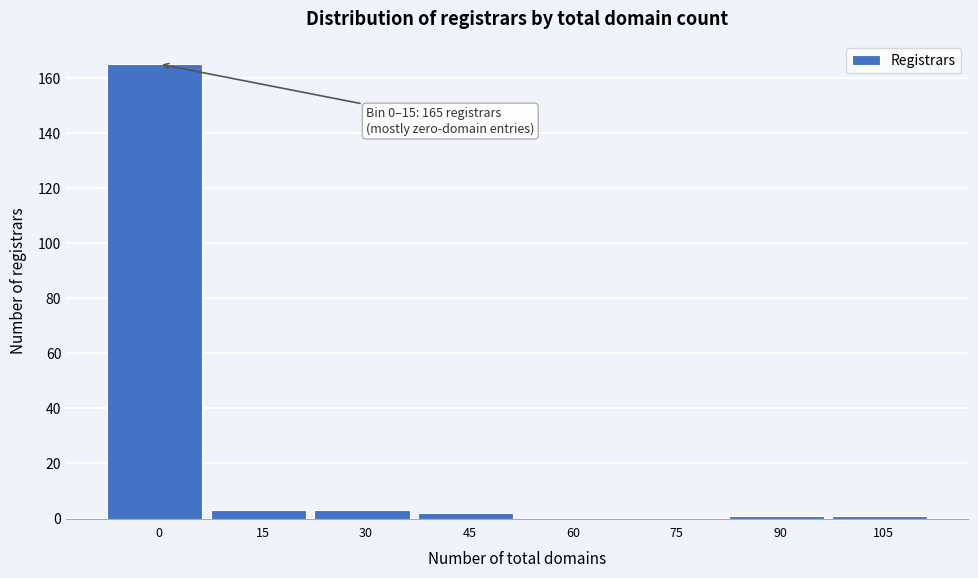

Reading left to right, list all the values displayed in this chart.

0=165	15=3	30=3	45=2	60=0	75=0	90=1	105=1